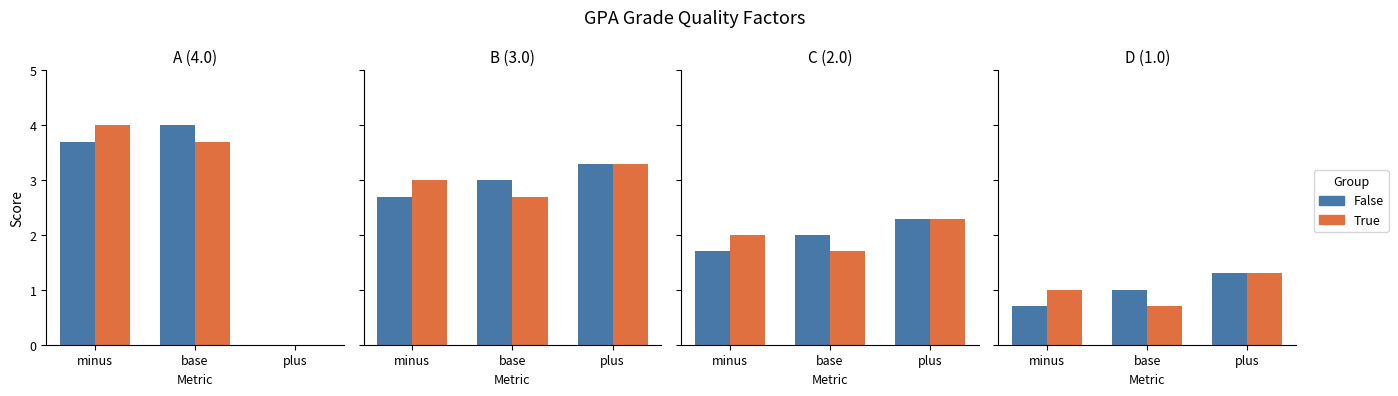

Where does the True series first go above 1?

plus